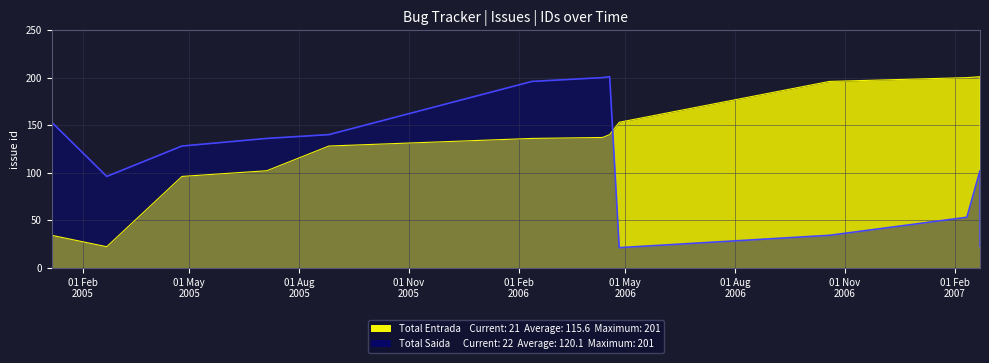

Where is the first local minimum for Total Entrada?

2005-02-21